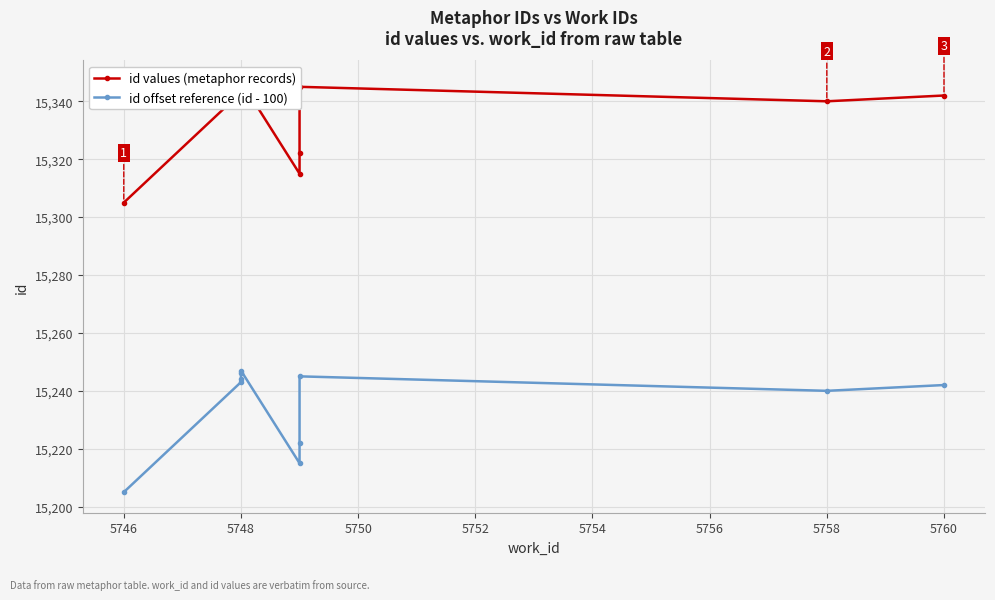

How many lines are shown in the chart?

2